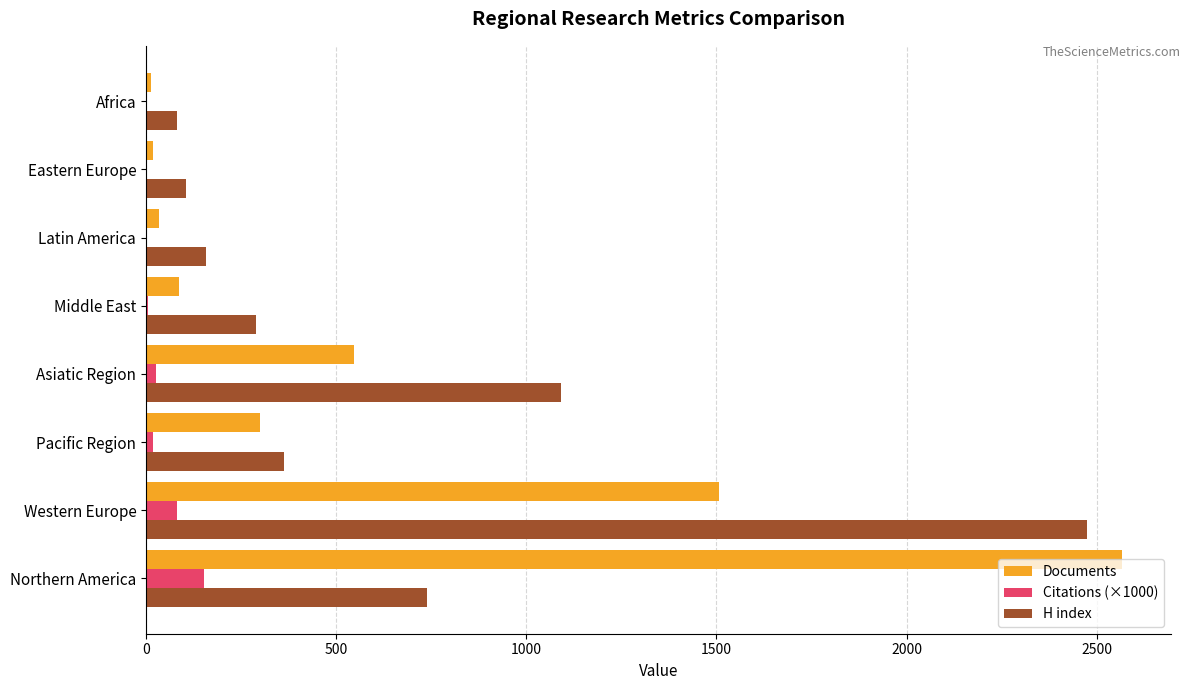

What is the greatest value displayed?

2566.0